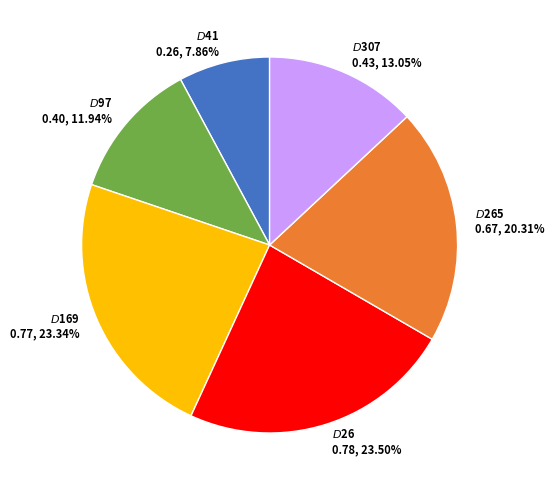

The $D$41 slice represents 1% of the pie. True or false?

False